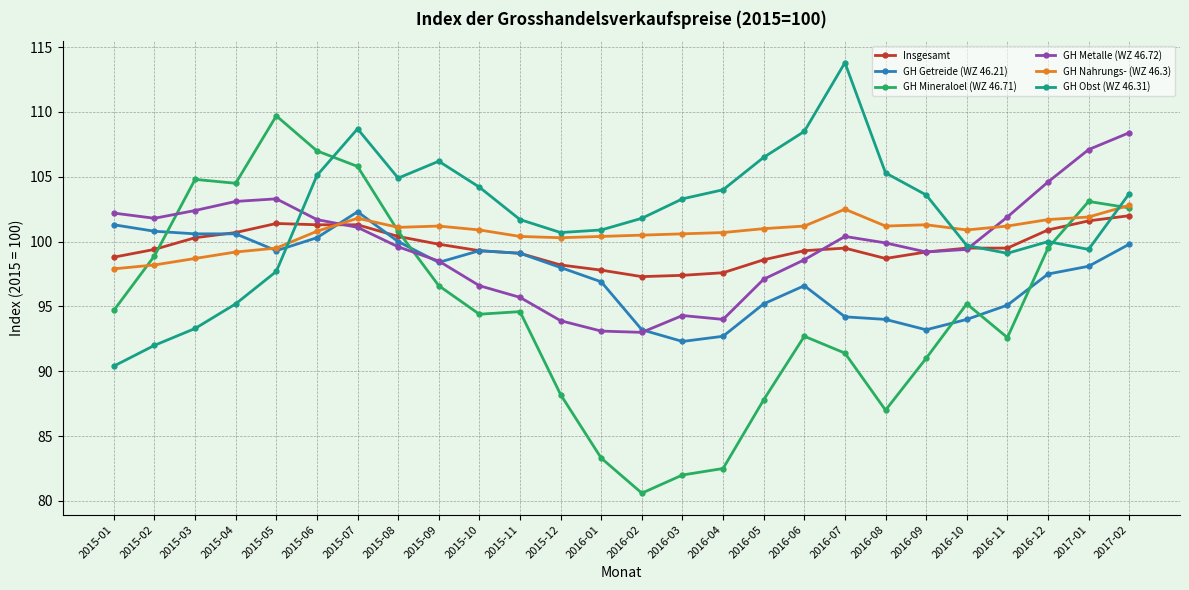

Which series ends up on top after the final intersection of GH Nahrungs- (WZ 46.3) and GH Metalle (WZ 46.72)?

GH Metalle (WZ 46.72)